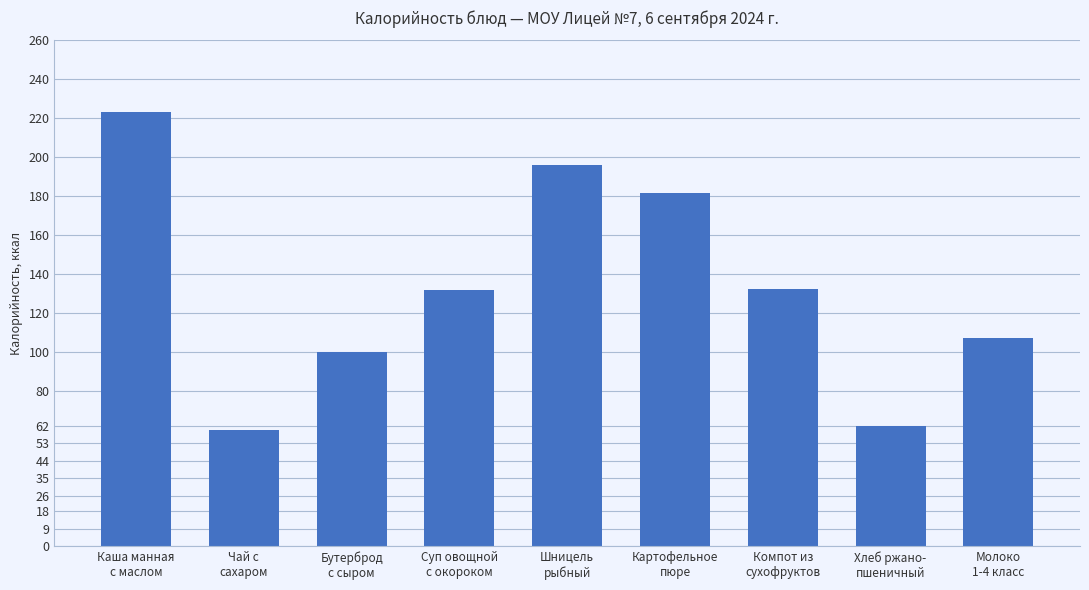

What is the maximum value shown in the chart?

223.0